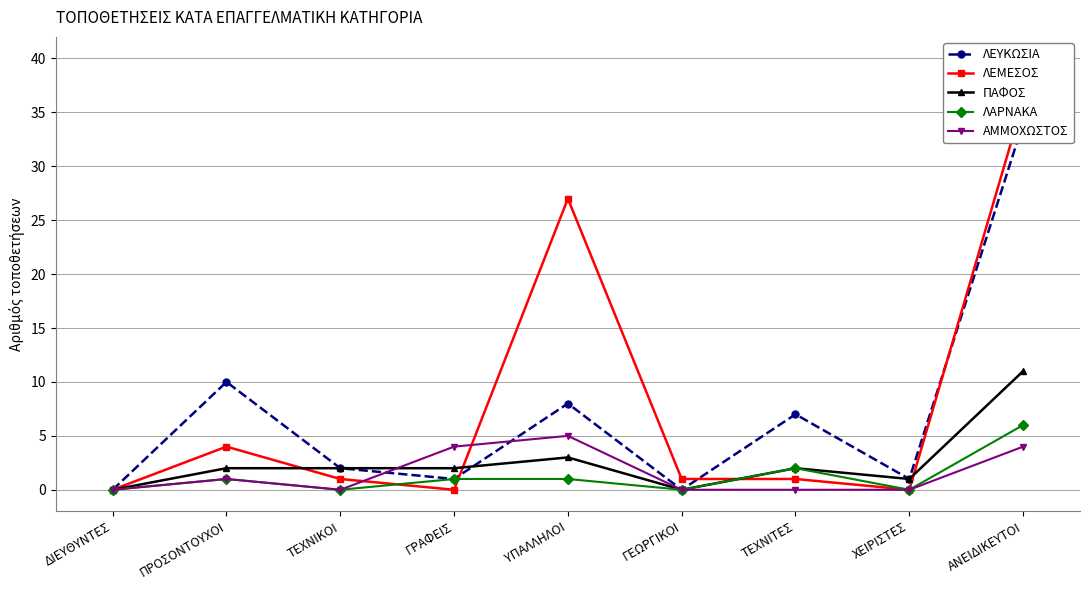

Where is ΛΕΥΚΩΣΙΑ nearest to the value 17?

ΠΡΟΣΟΝΤΟΥΧΟΙ